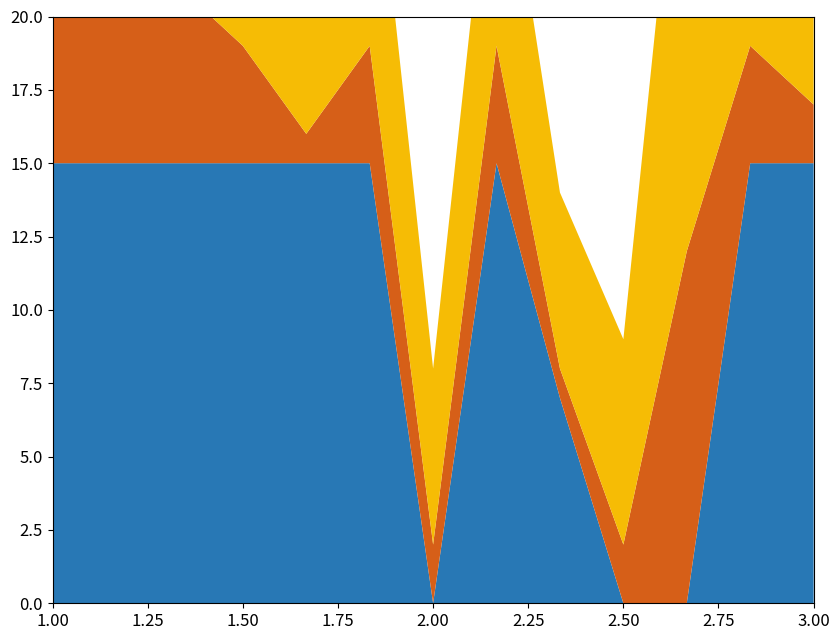

Reading left to right, transcribe all the data shown in this chart.

Farbnummer: 15	15	15	15	15	15	0	15	7	0	0	15	15
Anzahl: 6	10	6	4	1	4	2	4	1	2	12	4	2
Stacked: 9	13	6	11	4	9	6	9	6	7	18	11	9